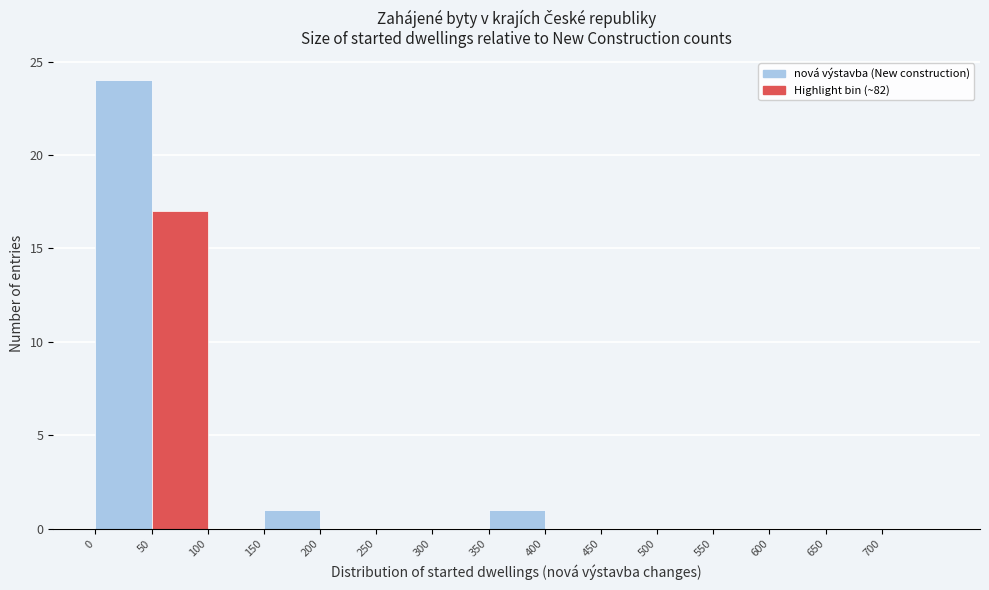

How tall is the bar that spans 350 to 400 on the x-axis? The values are not printed on the chart, so give them approximately, as read against the axis.

1